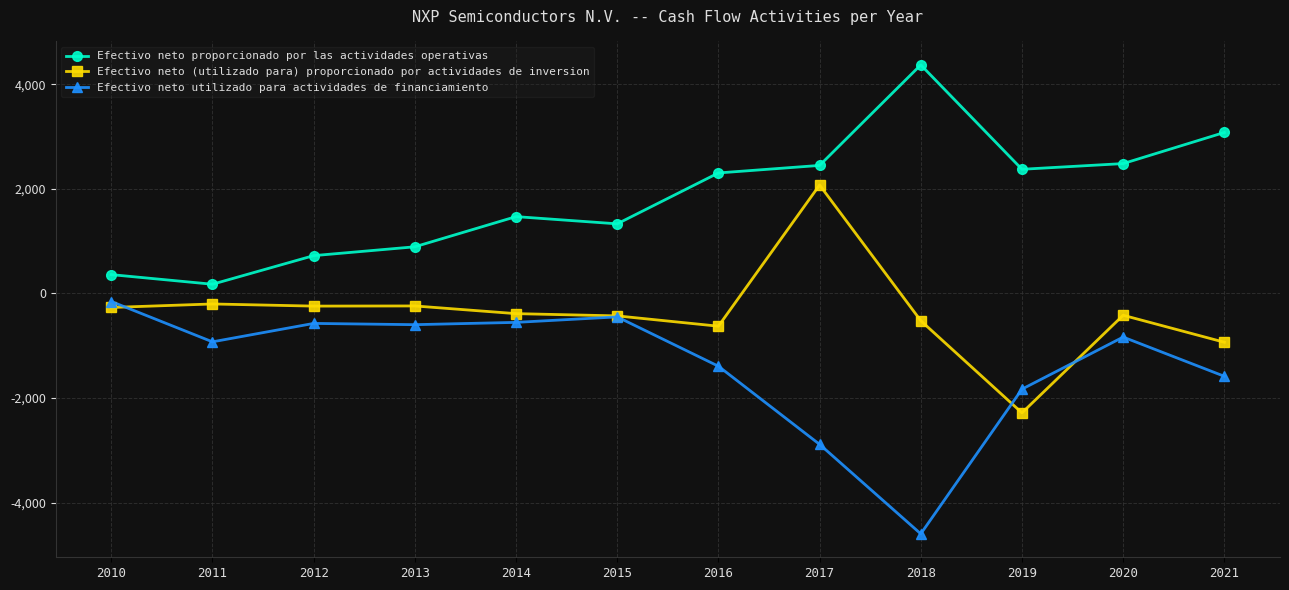

At 2016, list the series in order from largest to smallest.

Efectivo neto proporcionado por las actividades operativas, Efectivo neto (utilizado para) proporcionado por actividades de inversion, Efectivo neto utilizado para actividades de financiamiento